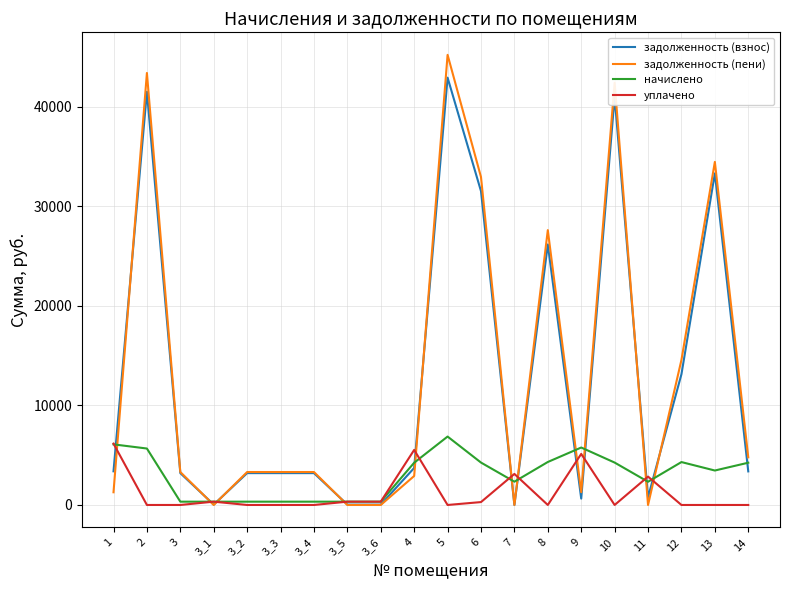

What is the maximum value shown in the chart?

45241.7